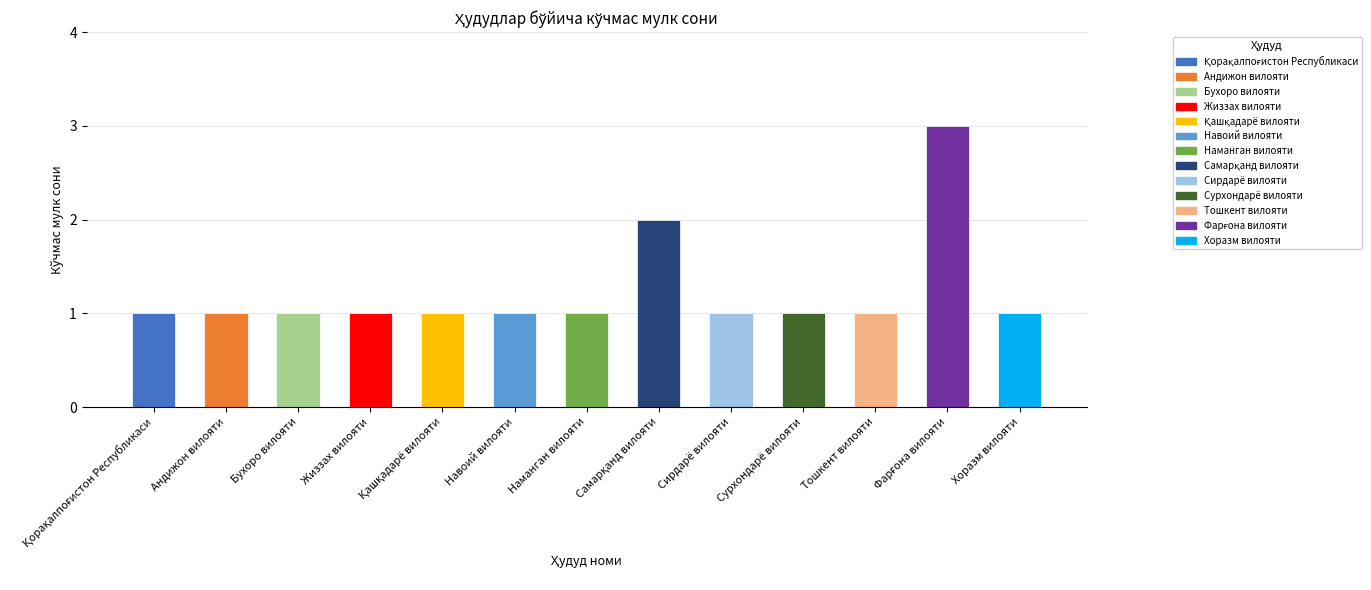

What is the maximum value shown in the chart?

3